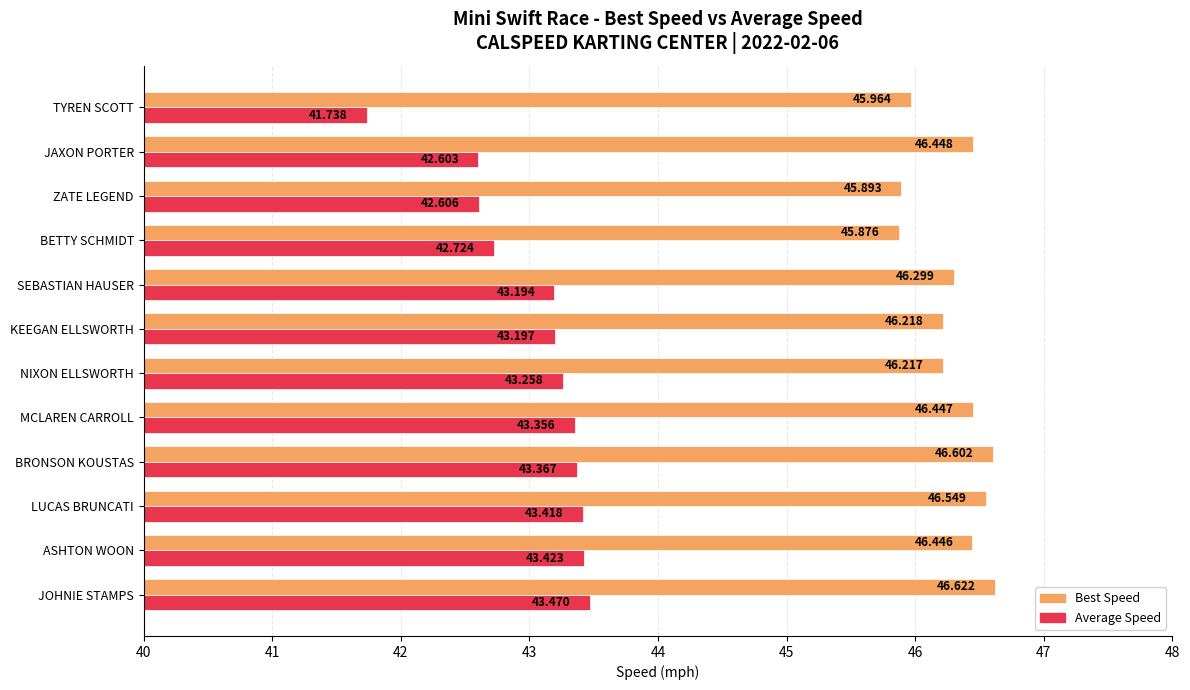

What is the highest value of the Best Speed series?

46.6